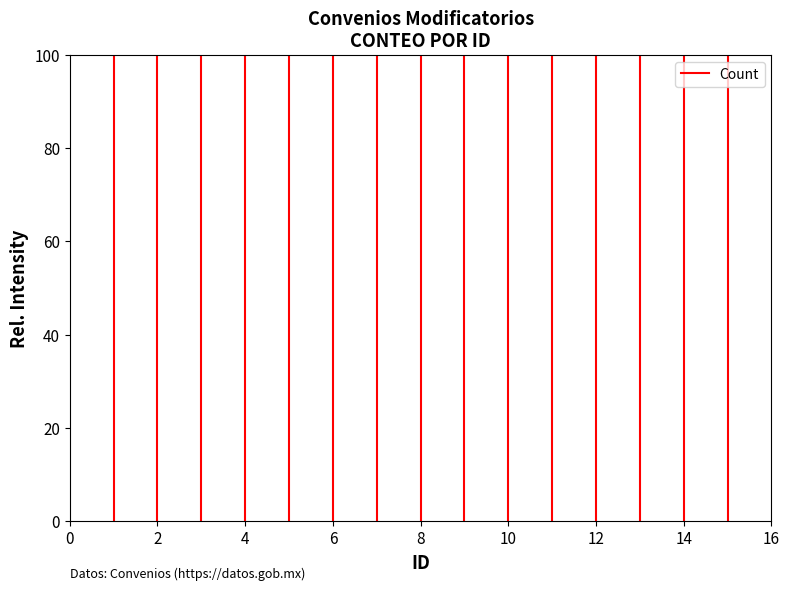

What is the maximum value shown in the chart?

100